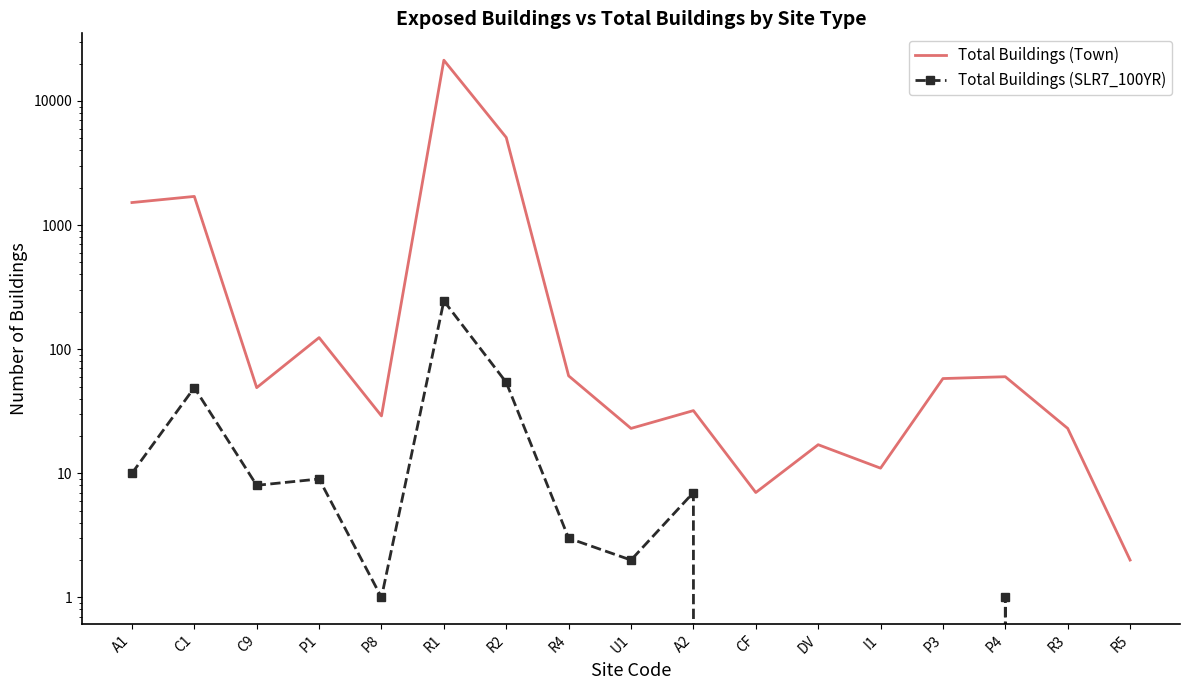

Reading right to left, extract all data points from this chart.

Total Buildings (Town): 2	23	60	58	11	17	7	32	23	61	5080	21311	29	124	49	1702	1519
Total Buildings (SLR7_100YR): 0	0	1	0	0	0	0	7	2	3	54	245	1	9	8	49	10